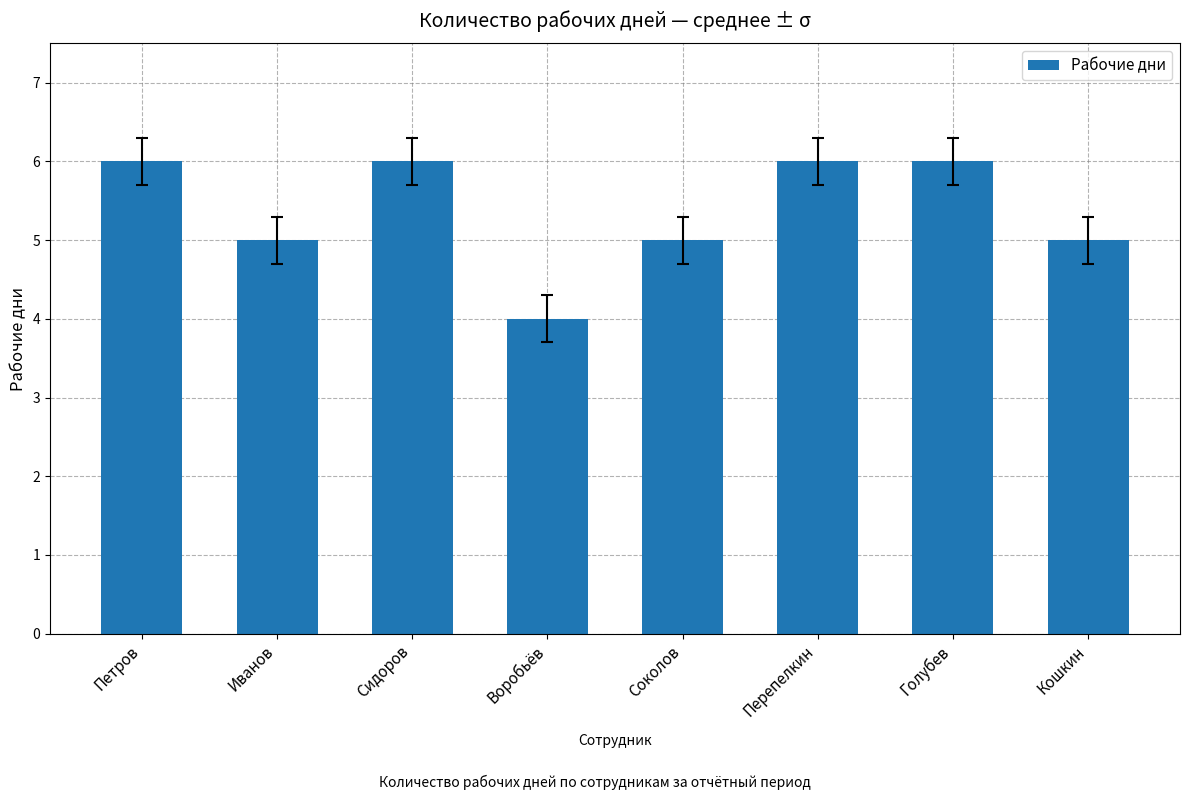

How many data points does each series have?

8